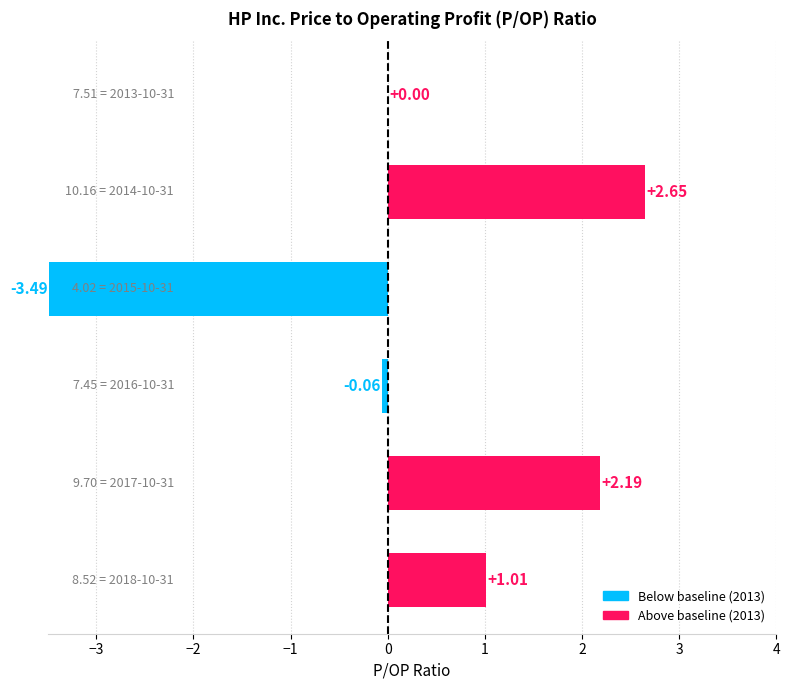

What is the sum of all values?

2.3